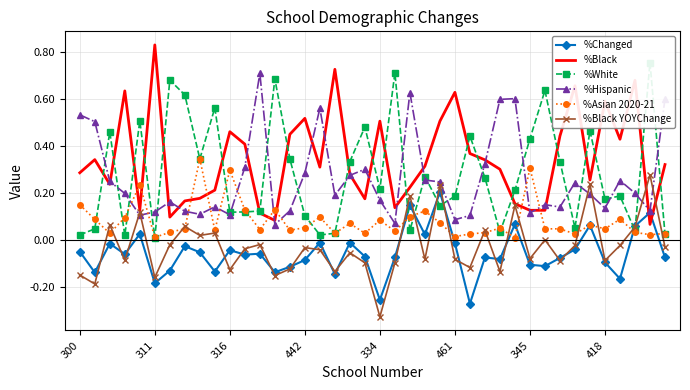

After their last crossing, which series has the higher values: %Black or %Asian 2020-21?

%Black